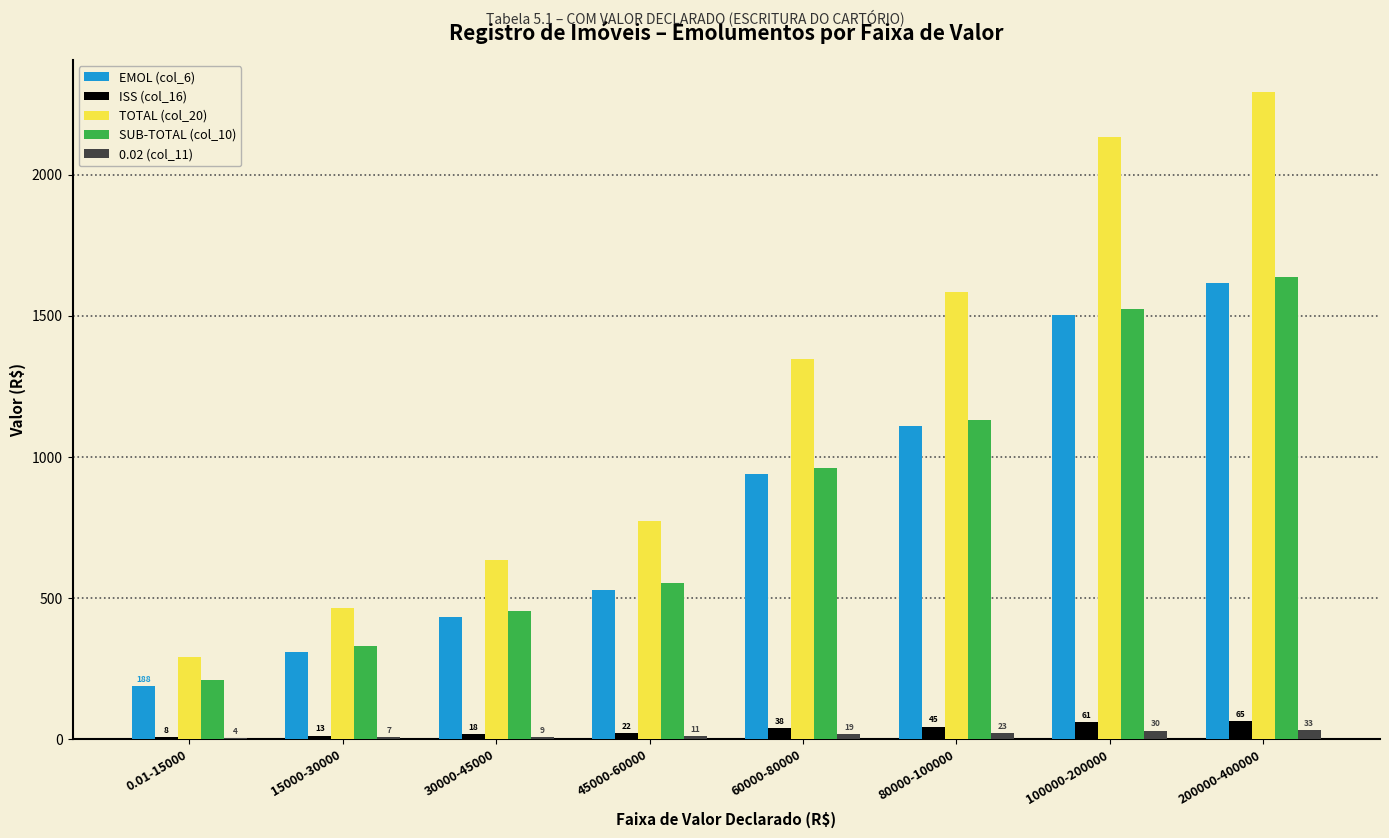

At which label does EMOL (col_6) reach its peak?

200000-400000